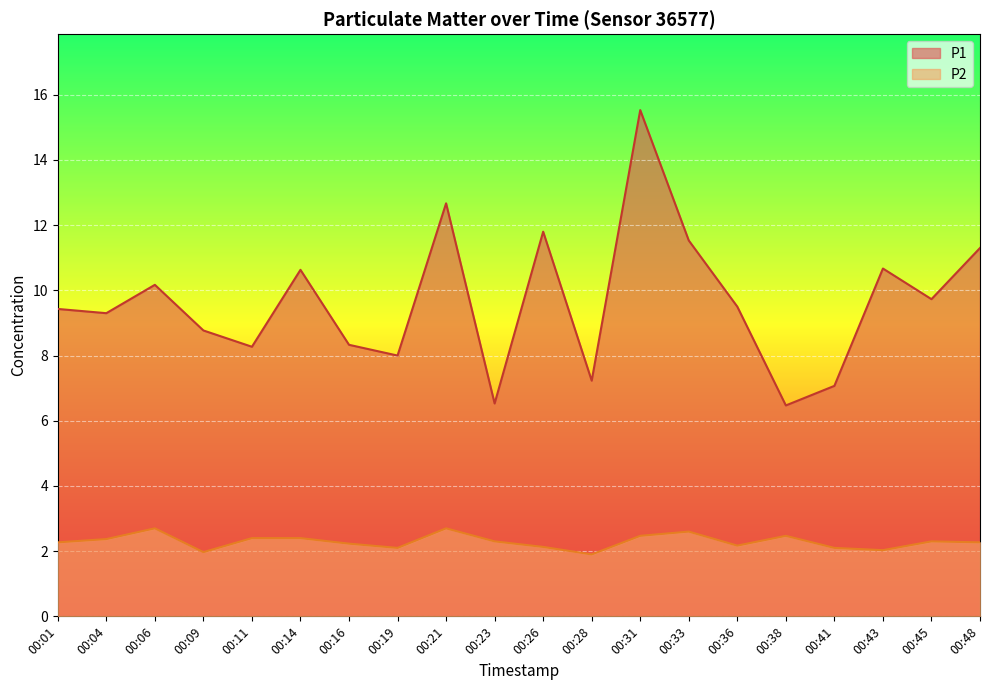

Rank the series by their average value, from lowest to highest.

P2, P1